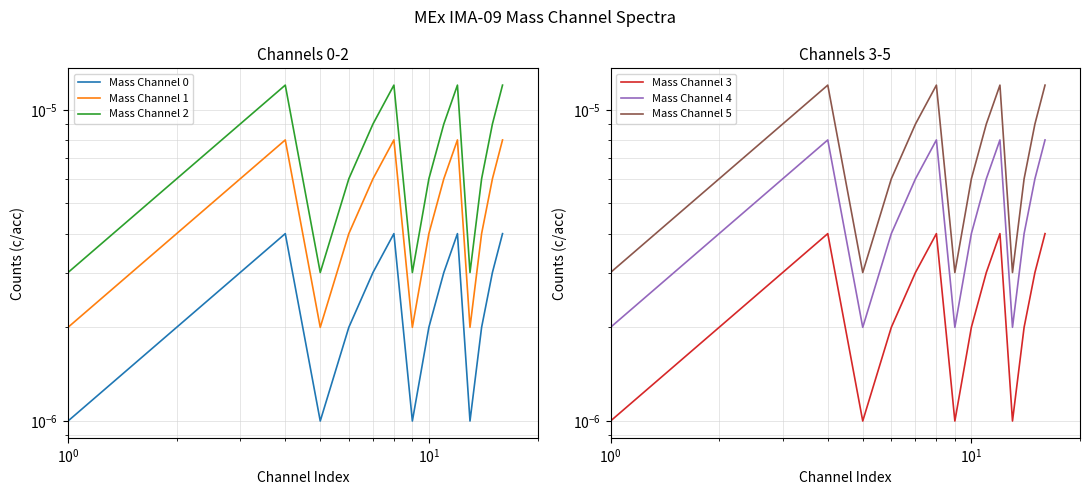

Is the value of Mass Channel 0 at 11 greater than the value of Mass Channel 5 at $\mathdefault{10^{0}}$?

No